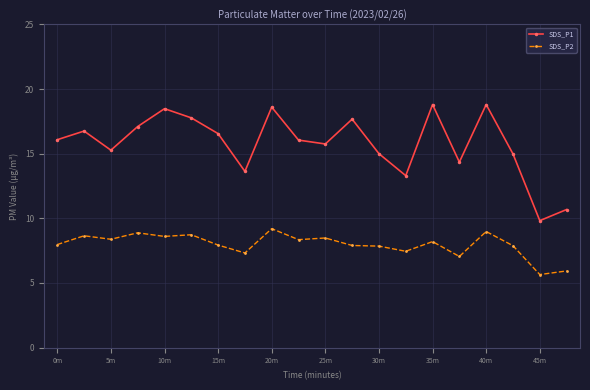

True or false: SDS_P1 and SDS_P2 cross at least once.

False